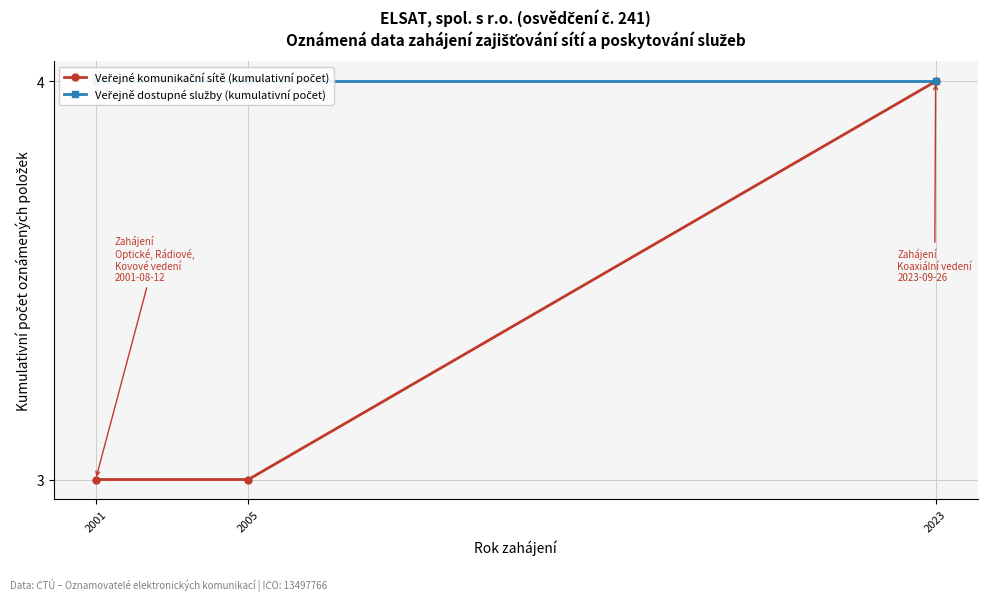

How many lines are shown in the chart?

2